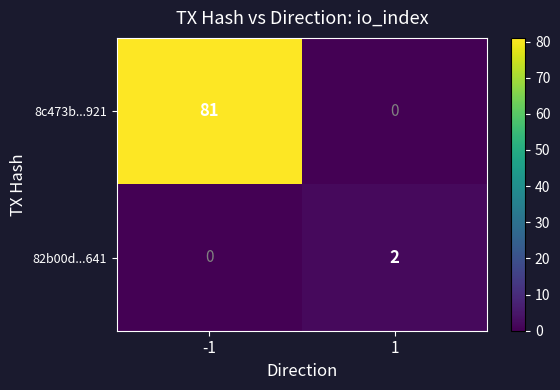

The 82b00d...641 series shows 2 at 1. True or false?

True